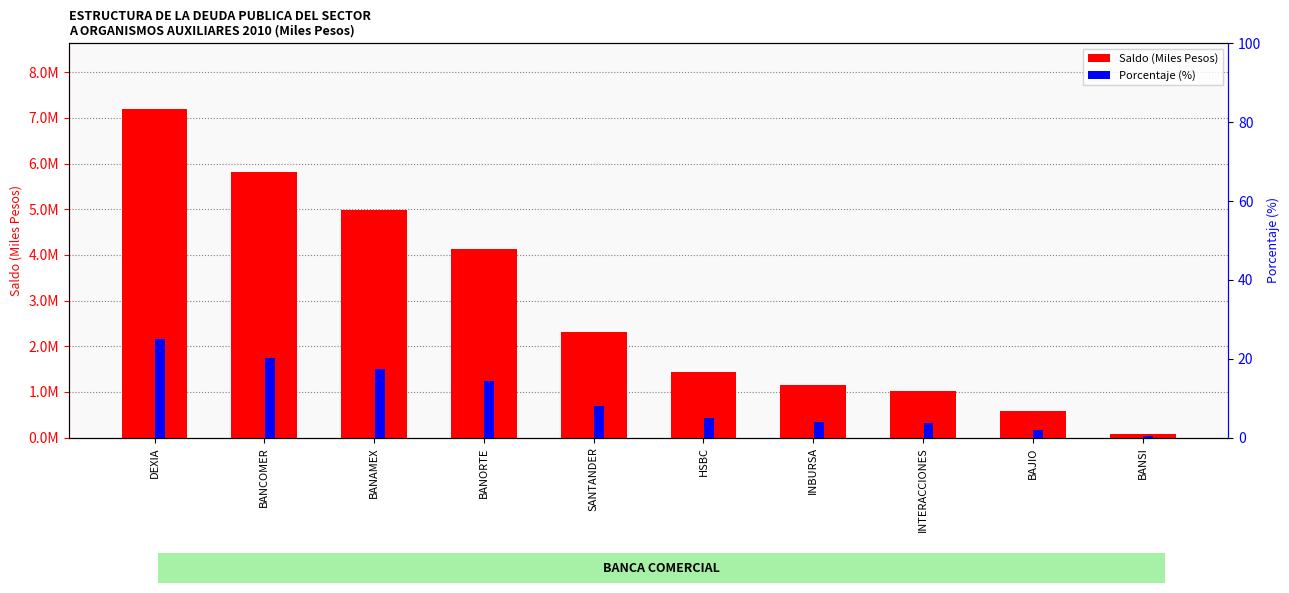

Rank the series by their average value, from highest to lowest.

Saldo (Miles Pesos), Porcentaje (%)